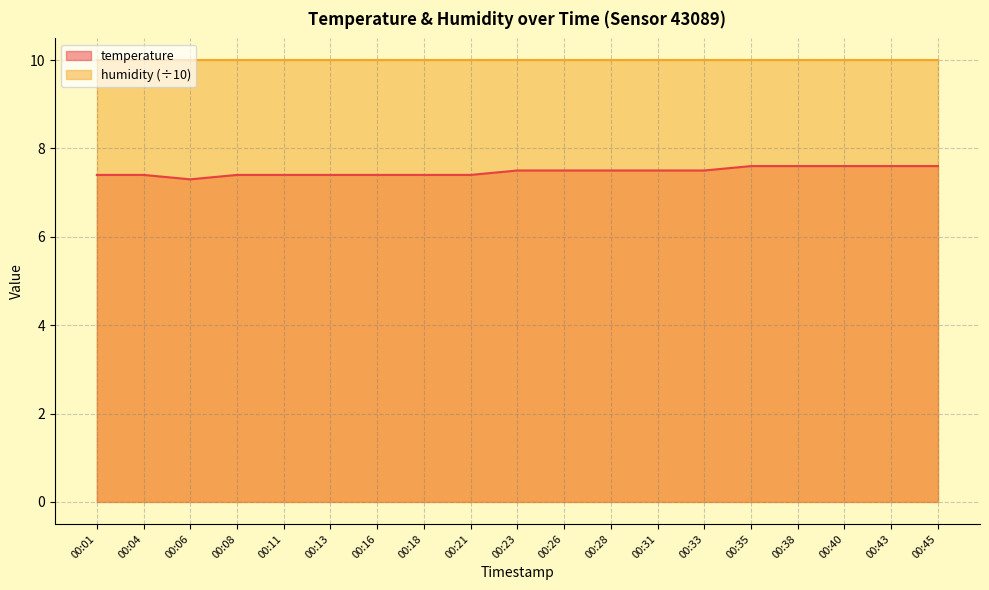

What is the value of the 15th point from the left?

7.6